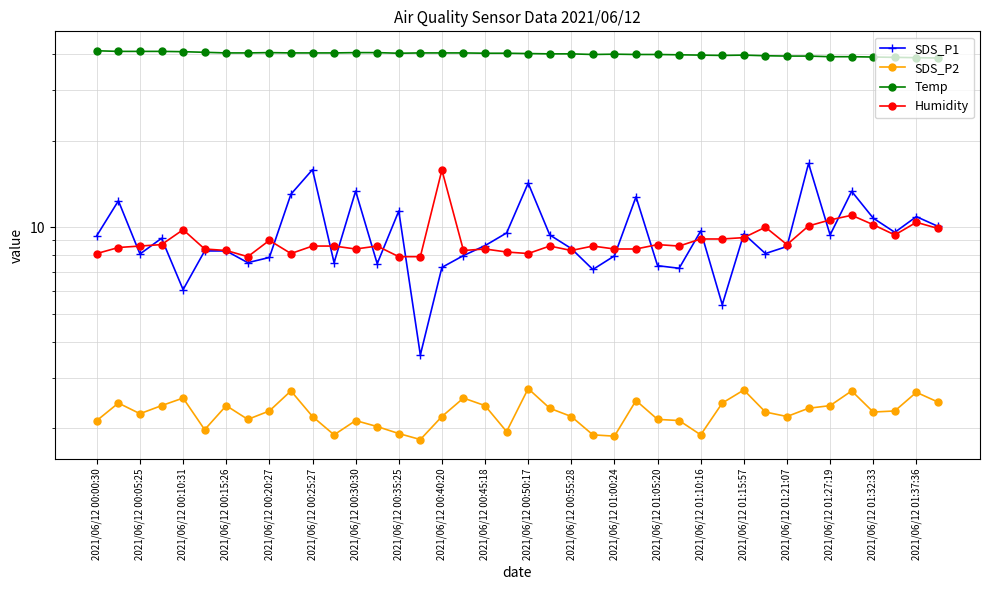

Which series has the largest range (max minus min)?

SDS_P1